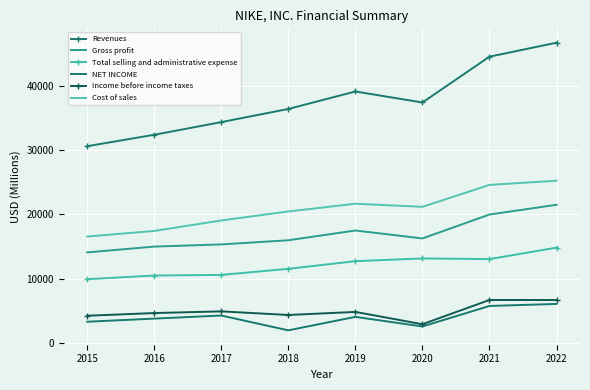

True or false: Cost of sales and Revenues intersect in this chart.

False